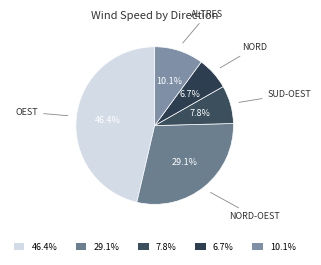

Does any single category account for the majority?

No